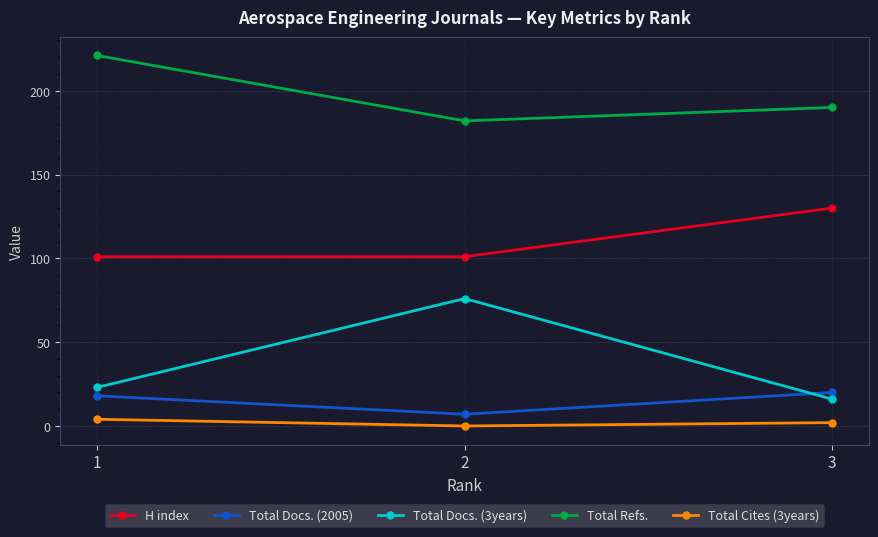

Is the value of Total Refs. at 1 greater than the value of H index at 1?

Yes